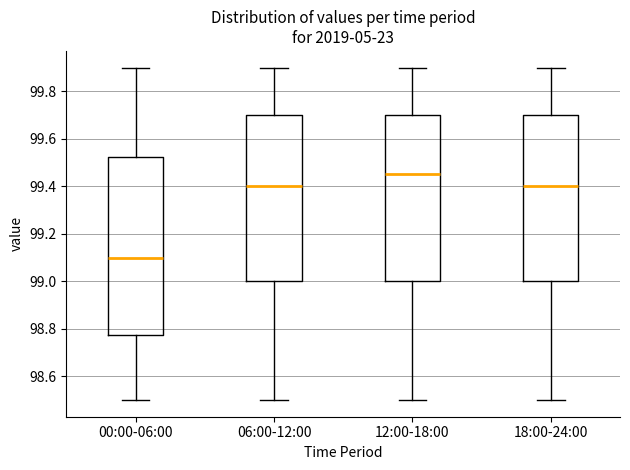

Reading left to right, read every box against the y-axis: the position of its median line, the range the box covers, and the ends of its whiskers. The values are not printed on the chart, so give them approximately, as read against the axis.

00:00-06:00: median 99.10, box 98.78 to 99.52, whiskers 98.50 to 99.90
06:00-12:00: median 99.40, box 99.00 to 99.70, whiskers 98.50 to 99.90
12:00-18:00: median 99.46, box 99.00 to 99.70, whiskers 98.50 to 99.90
18:00-24:00: median 99.40, box 99.00 to 99.70, whiskers 98.50 to 99.90